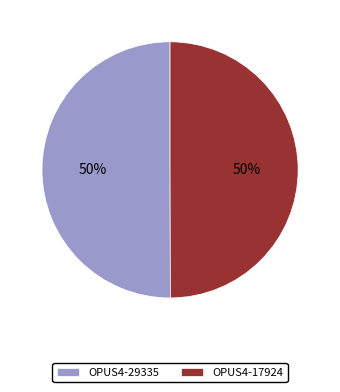

Do OPUS4-29335 and OPUS4-17924 together represent more than half of the pie?

Yes